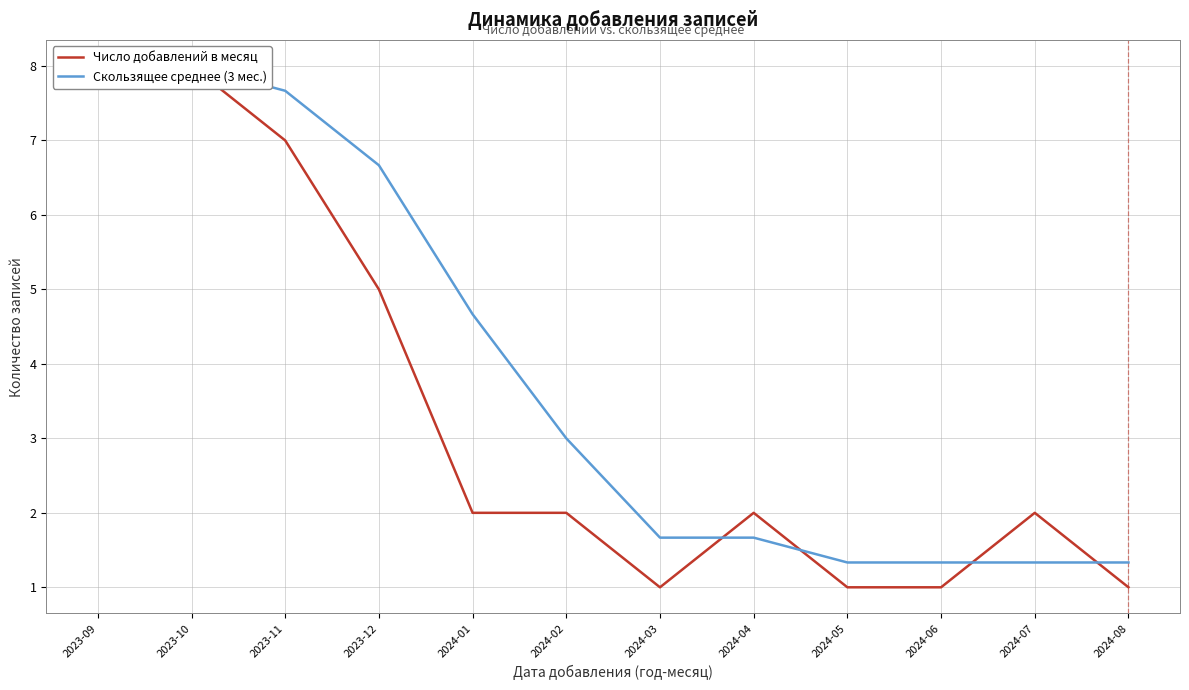

Between 2023-12 and 2024-05, which series saw the biggest shift?

Скользящее среднее (3 мес.)